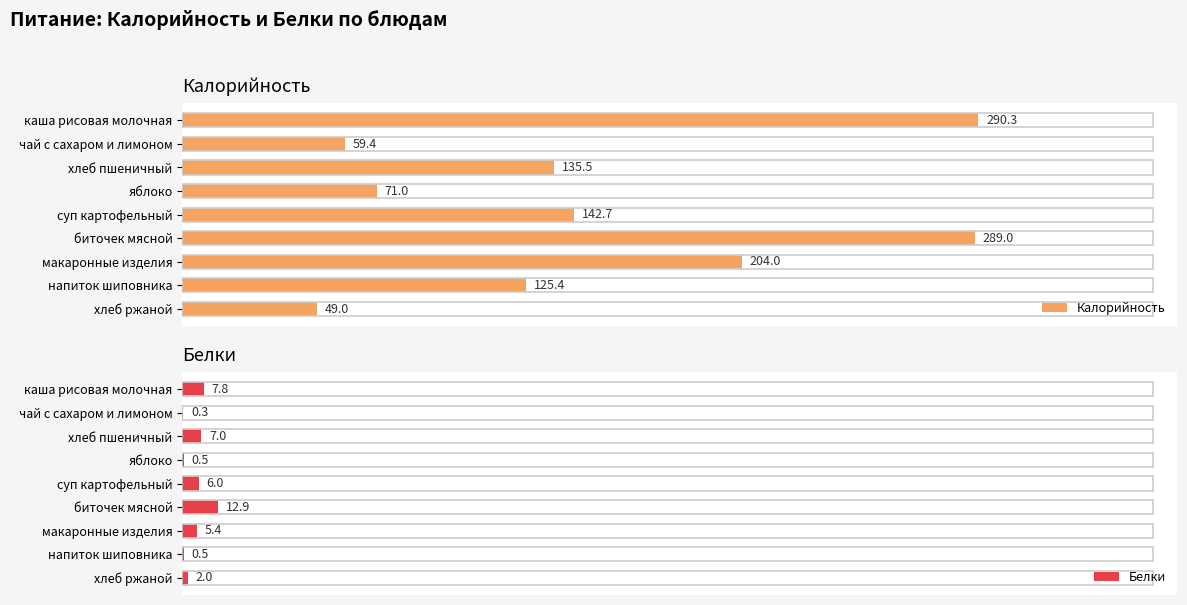

What is the highest value of the Белки series?

12.9